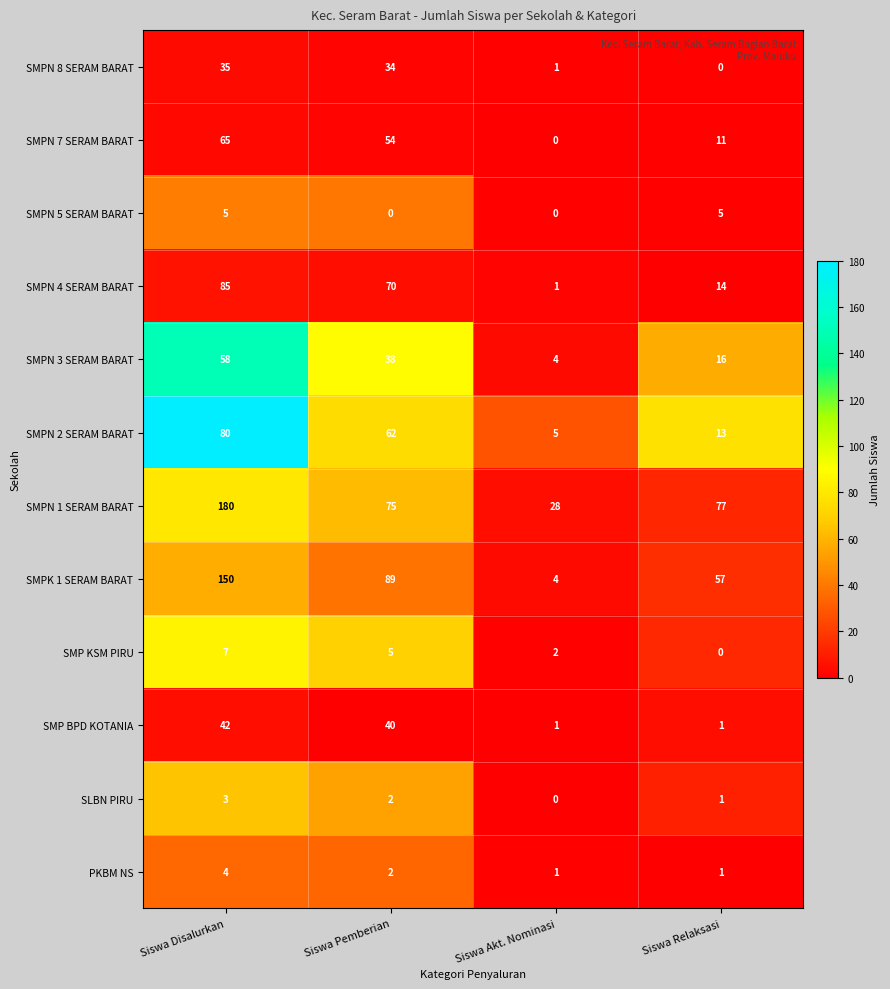

Read the SMPN 8 SERAM BARAT value at Siswa Pemberian.

34